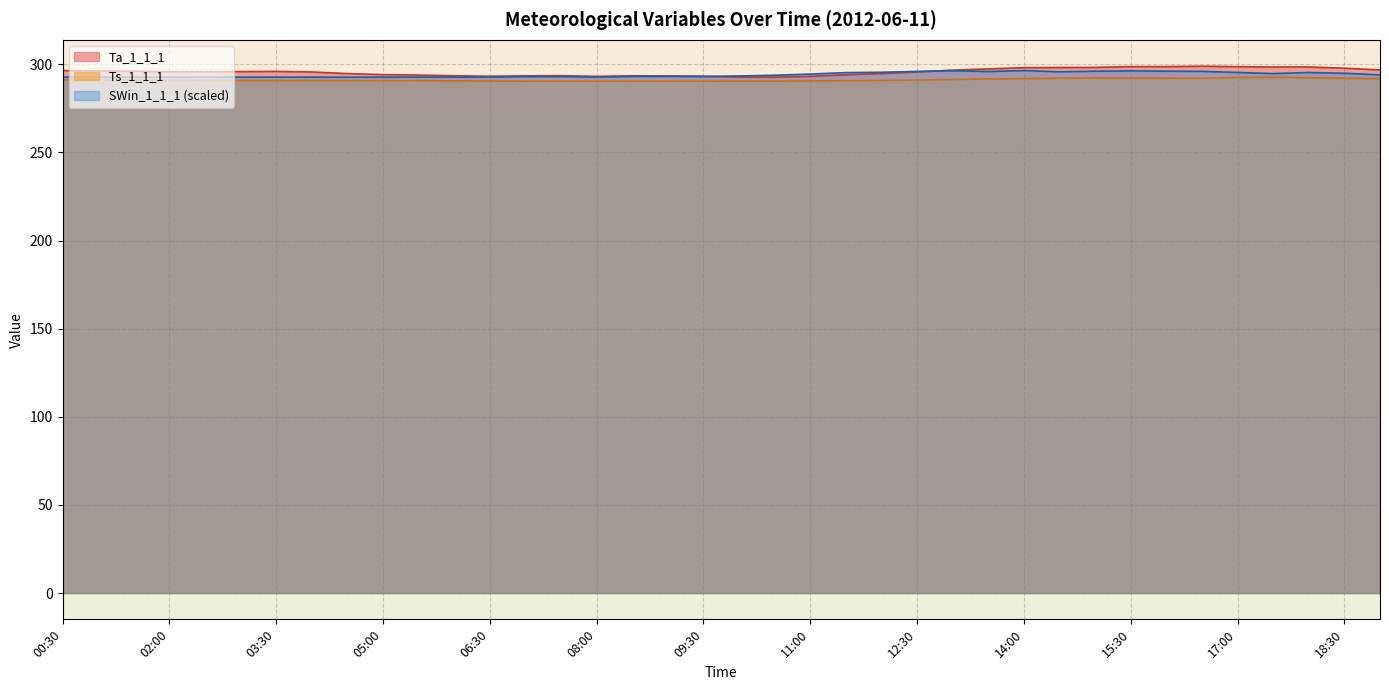

Between which two adjacent categories do SWin_1_1_1 and Ta_1_1_1 first intersect?

09:30 and 10:00